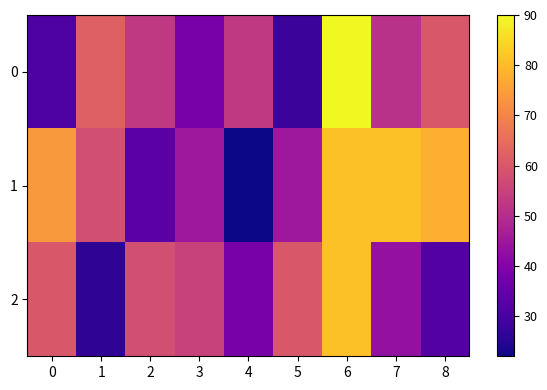

What is the total value across all series at 5?

133